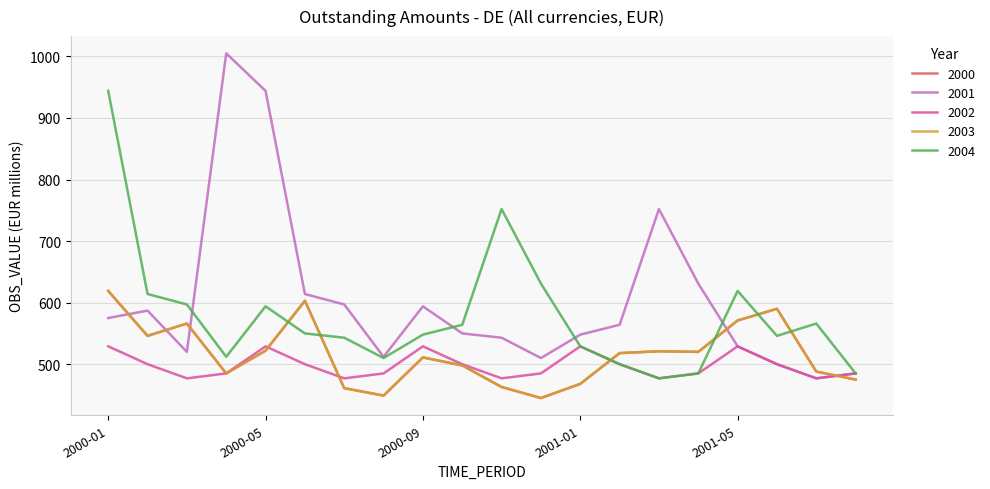

Reading left to right, what are all the values shown in this chart?

2000: 619	546	566	485	522	603	461	449	511	498	463	445	468	518	521	520	571	590	488	475
2001: 575	587	520	1005	944	614	597	512	594	550	543	510	548	564	752	631	529	500	477	485
2002: 529	500	477	485	529	500	477	485	529	500	477	485	529	500	477	485	529	500	477	485
2003: 619	546	566	485	522	603	461	449	511	498	463	445	468	518	521	520	571	590	488	475
2004: 944	614	597	512	594	550	543	510	548	564	752	631	529	500	477	485	619	546	566	485